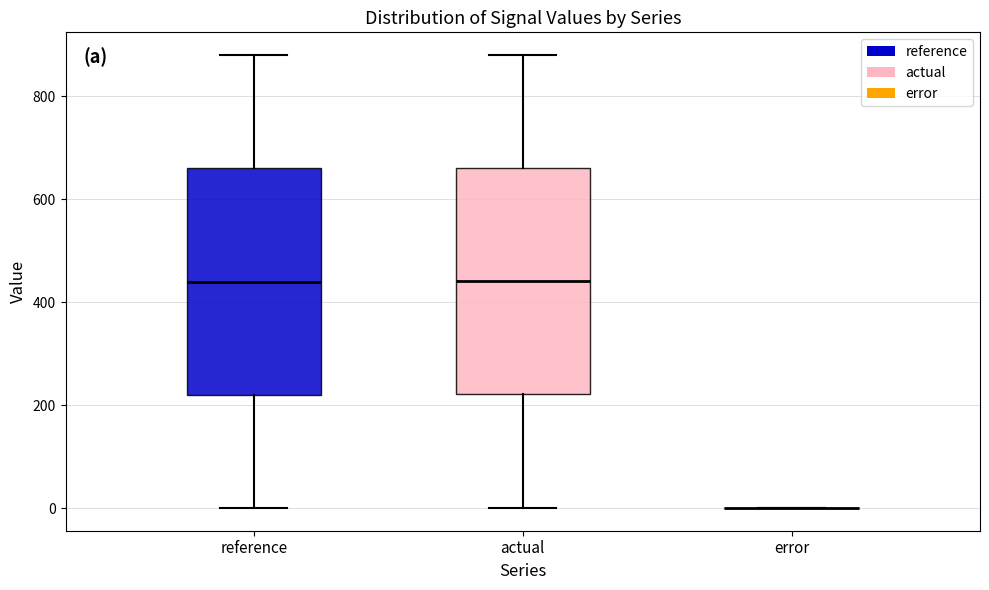

Where does the median line of the box for reference sit on the y-axis? The values are not printed on the chart, so give them approximately, as read against the axis.

440